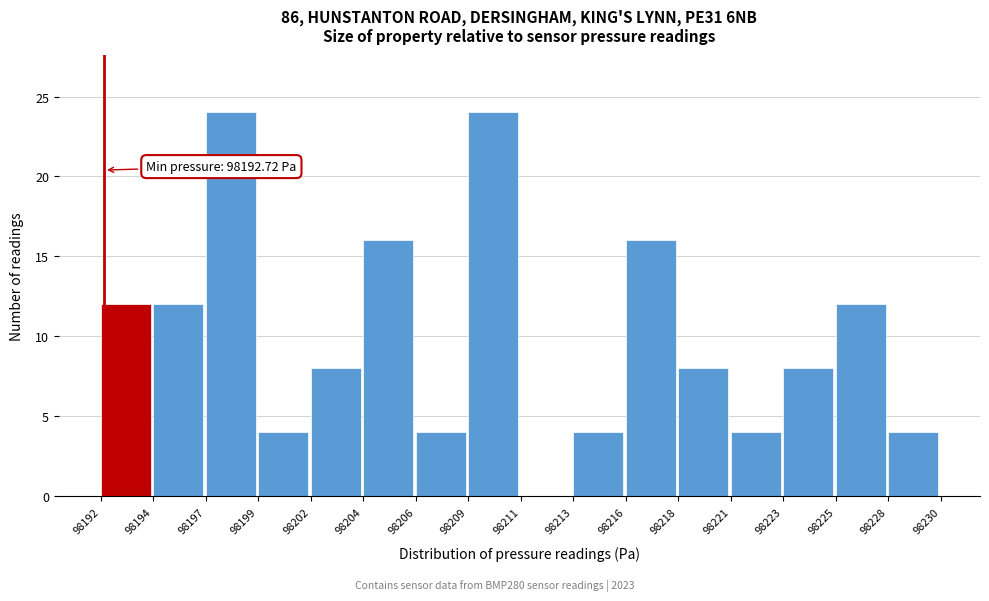

Reading left to right, list all the values displayed in this chart.

98192=12	98194=12	98197=24	98199=4	98202=8	98204=16	98206=4	98209=24	98211=0	98213=4	98216=16	98218=8	98221=4	98223=8	98225=12	98228=4